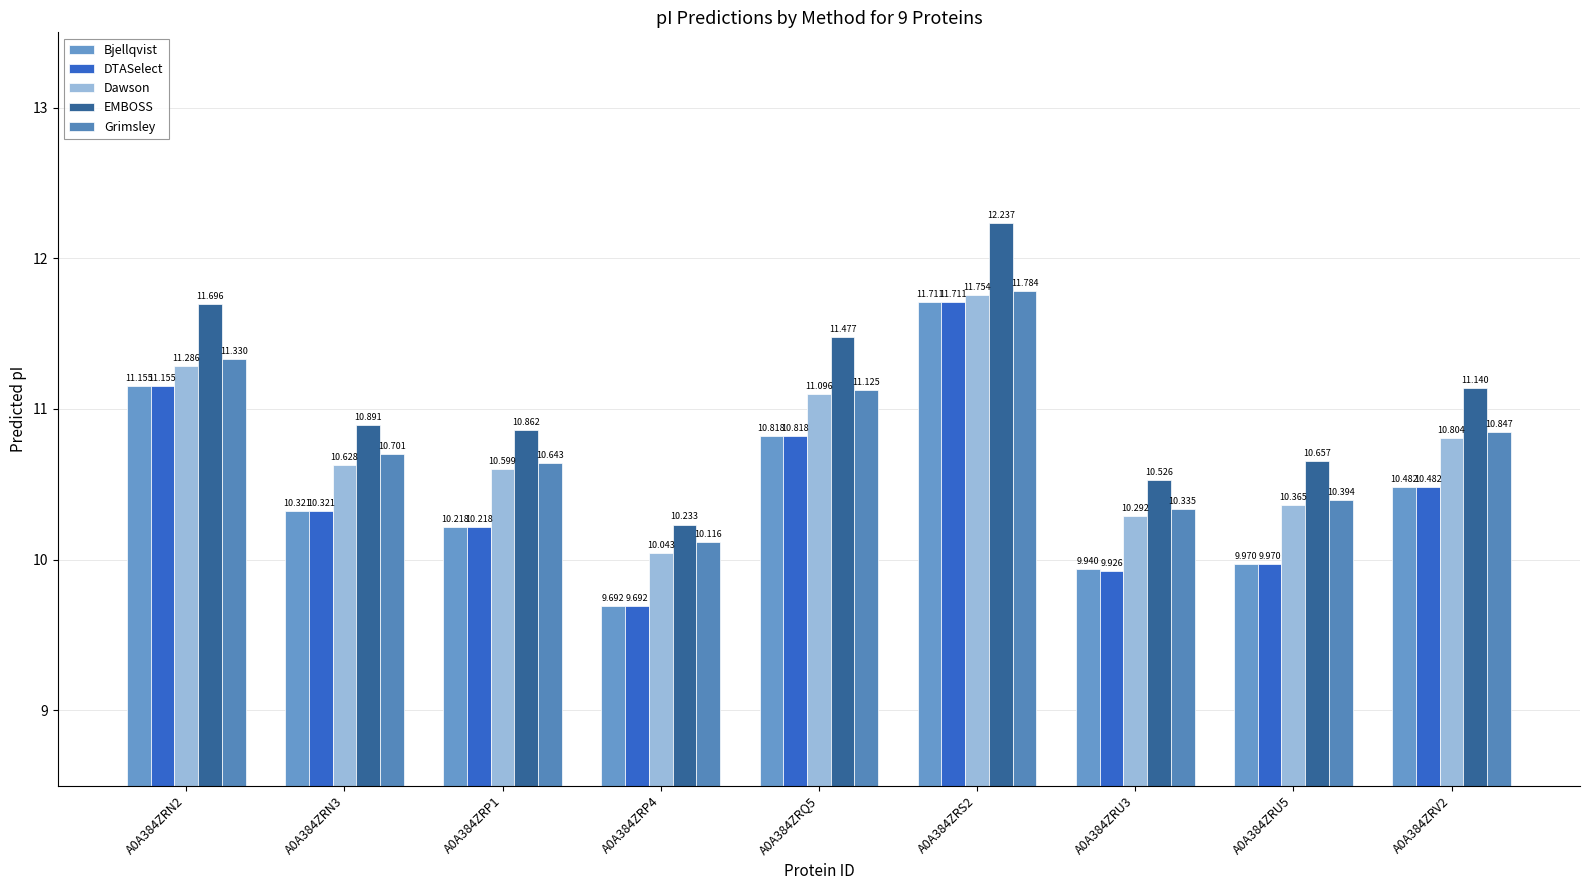

What is the maximum value shown in the chart?

12.2